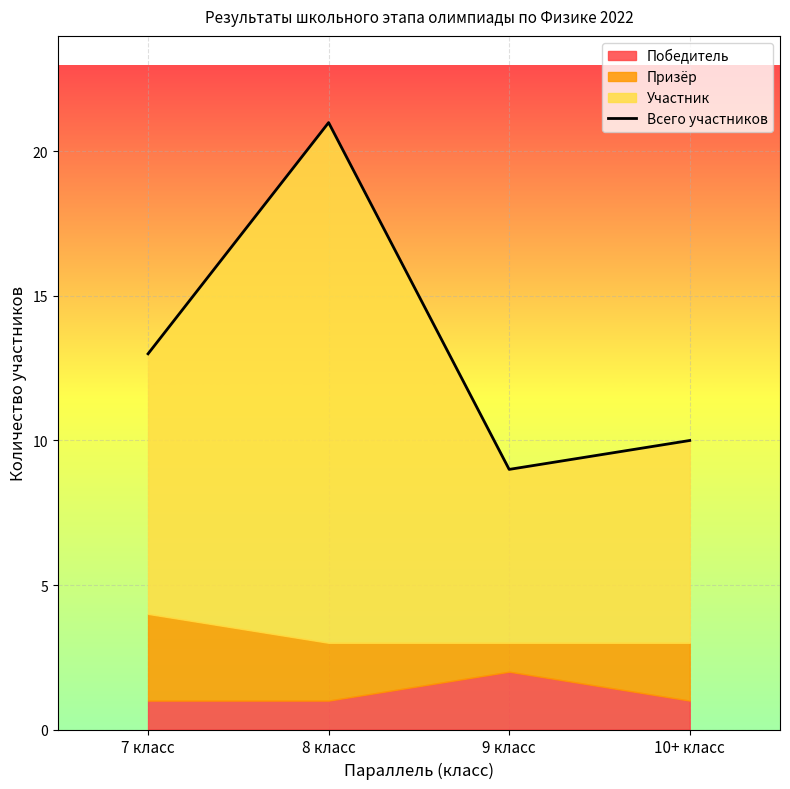

What is the value of the 4th point from the left?

10